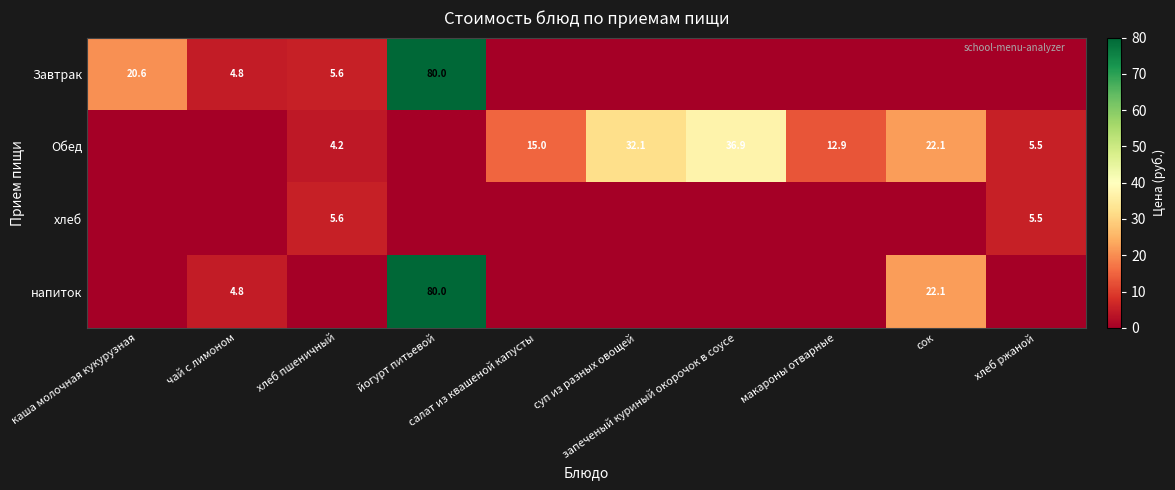

At which category is the sum across all series the highest?

йогурт питьевой